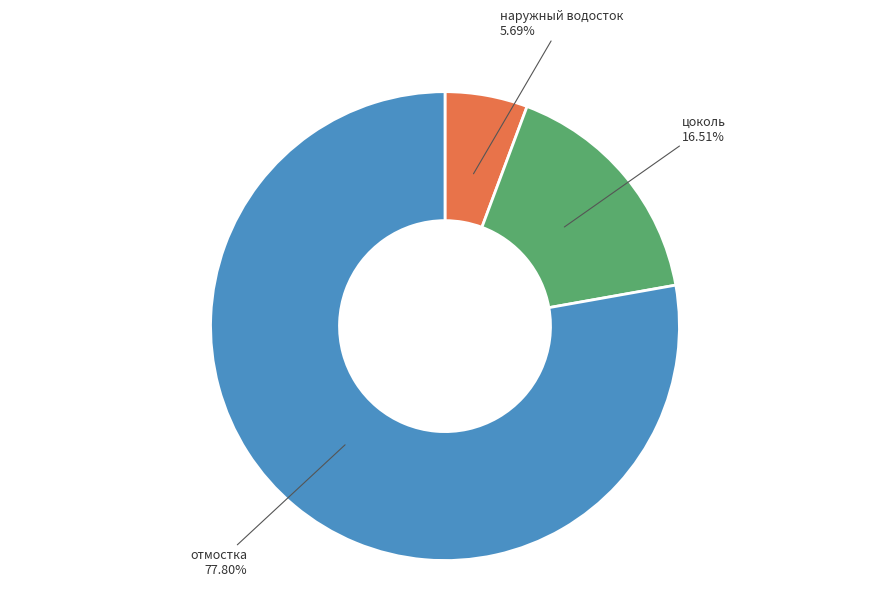

Is there any slice that represents more than half of the pie?

Yes